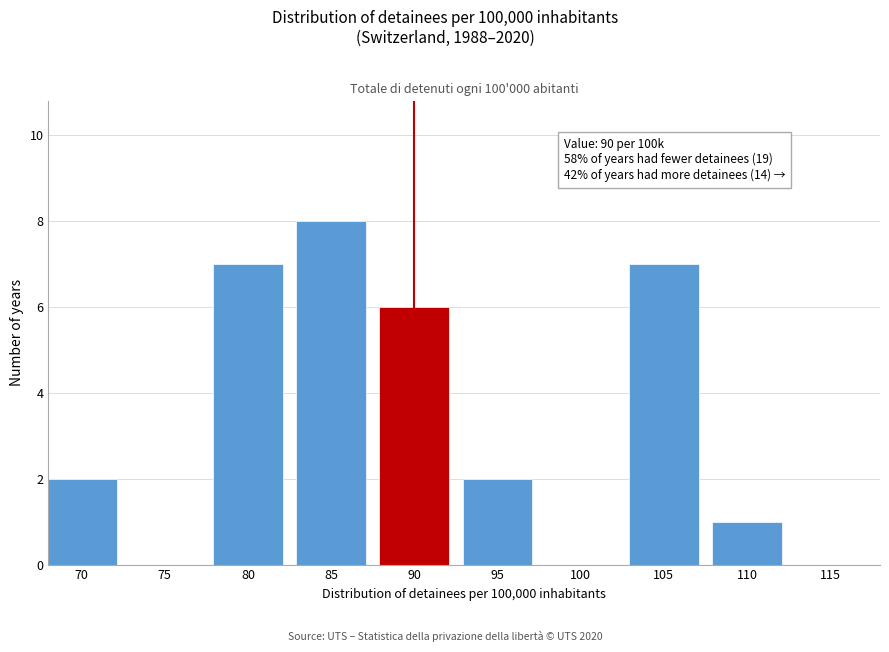

Reading right to left, what are all the values shown in this chart?

115=0	110=1	105=7	100=0	95=2	90=6	85=8	80=7	75=0	70=2